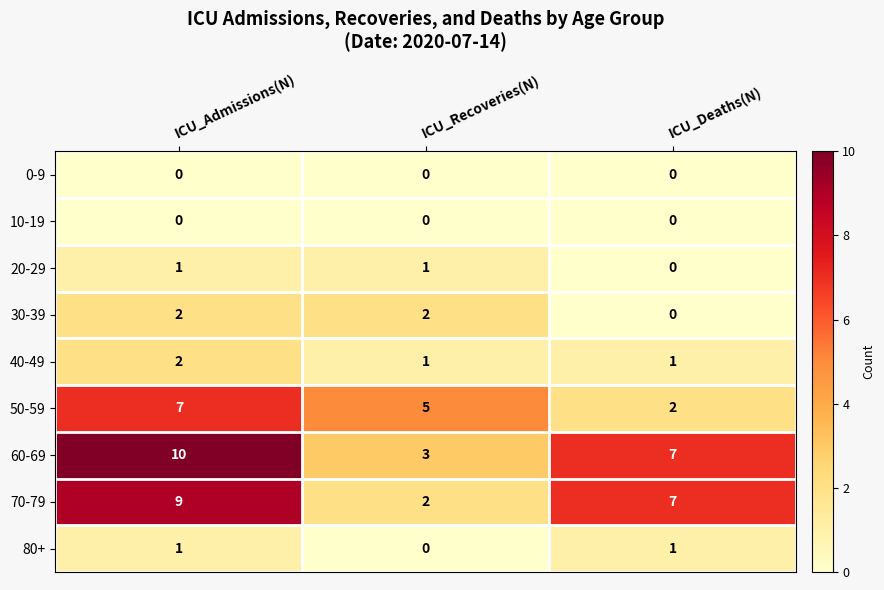

True or false: 60-69 has a value of 1 at ICU_Deaths(N).

False